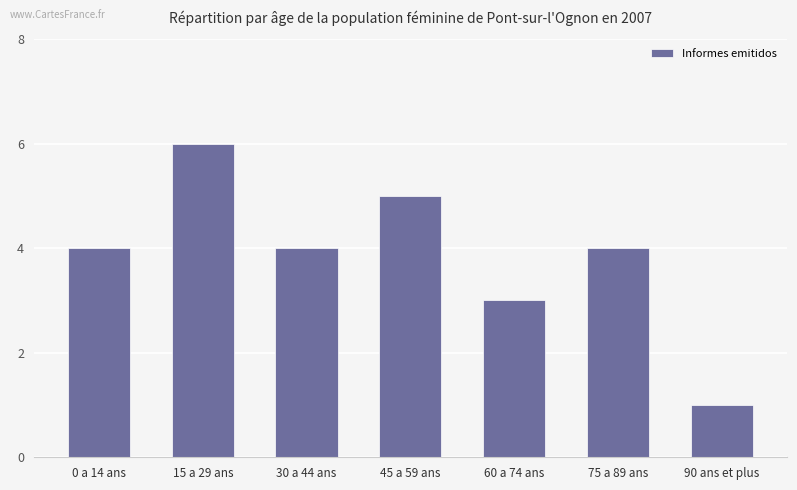

Read the value at 75 a 89 ans.

4